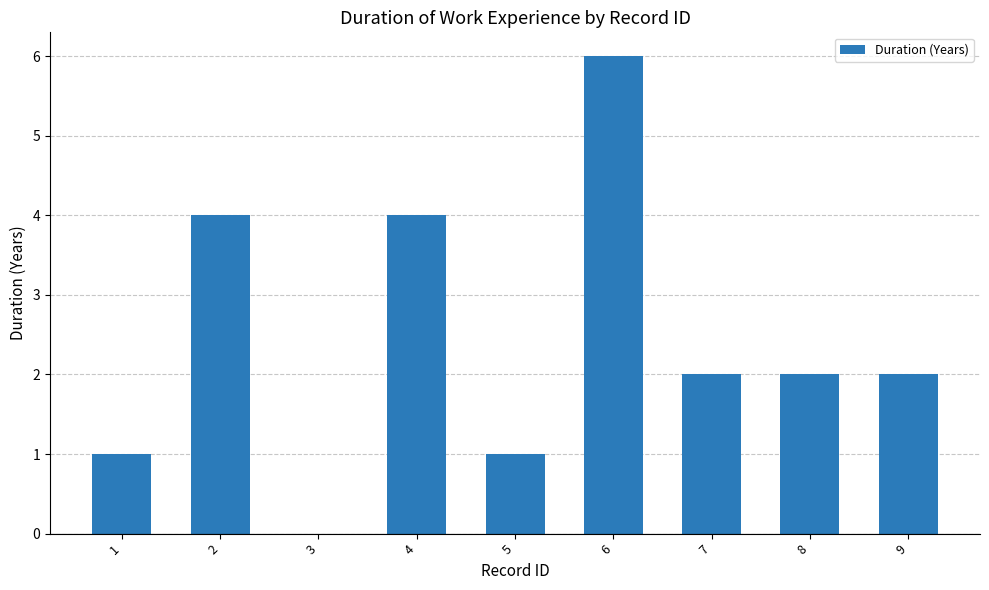

How many values are between 1 and 4?

7